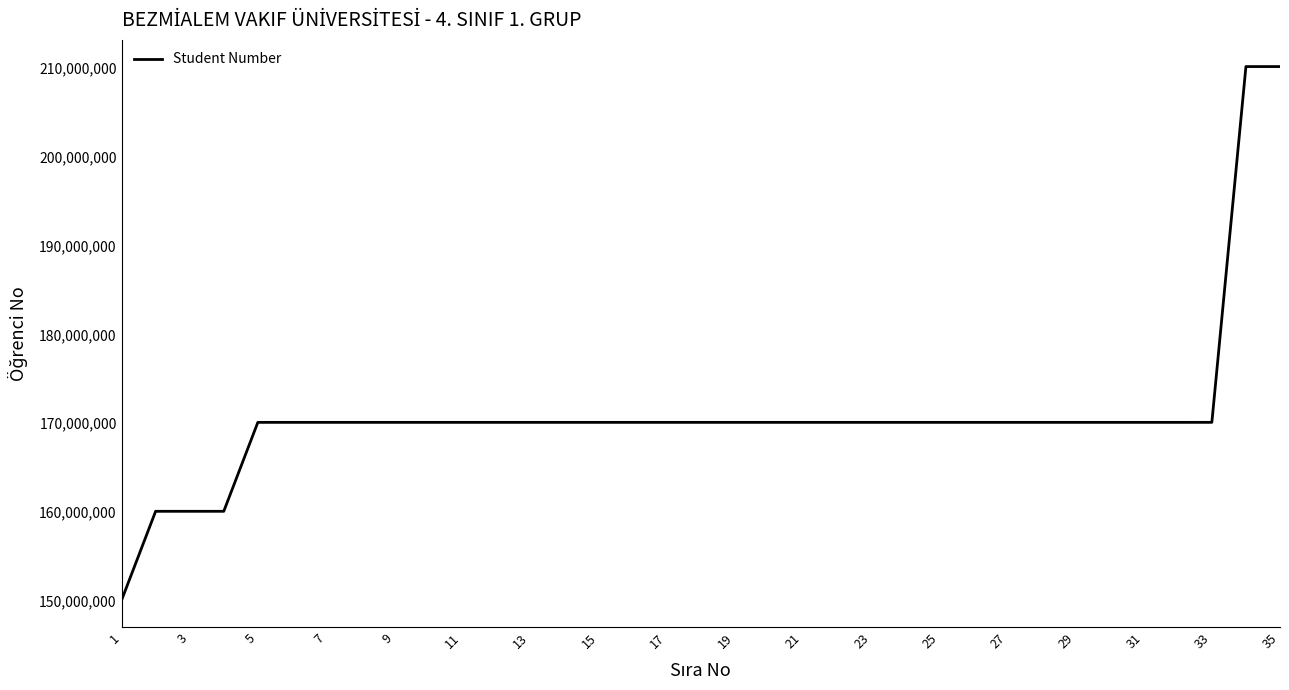

What is the maximum value shown in the chart?

210101805